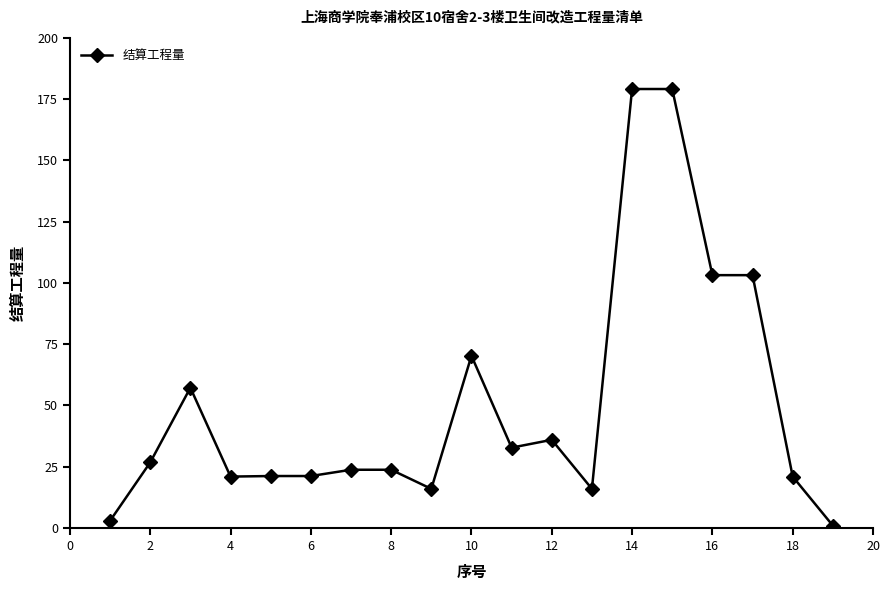

Is this an area chart (filled region under the line)?

No